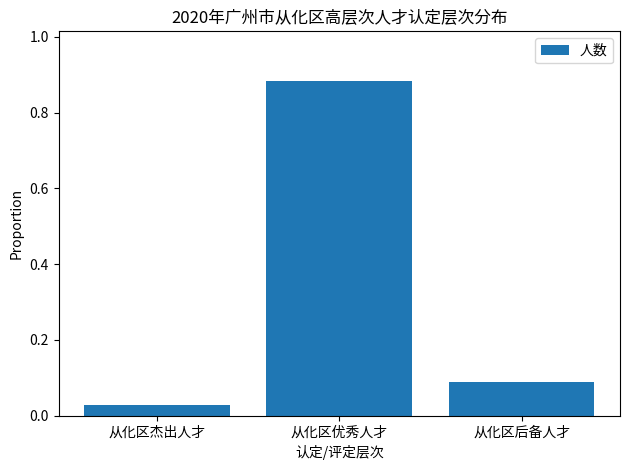

Rank the categories by value from lowest to highest.

从化区杰出人才, 从化区后备人才, 从化区优秀人才